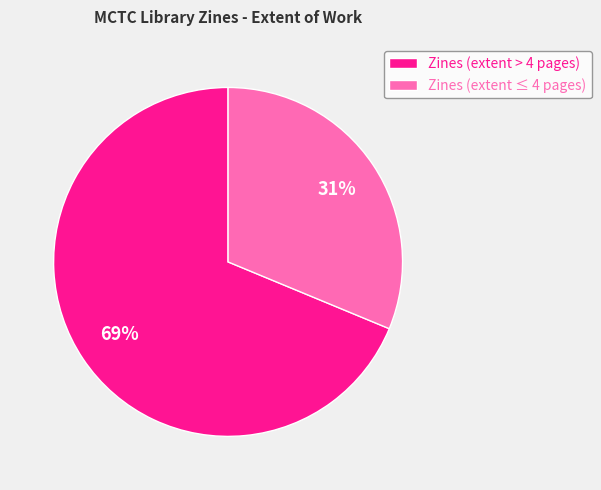

To the nearest percent, what is the average slice percentage?

50%